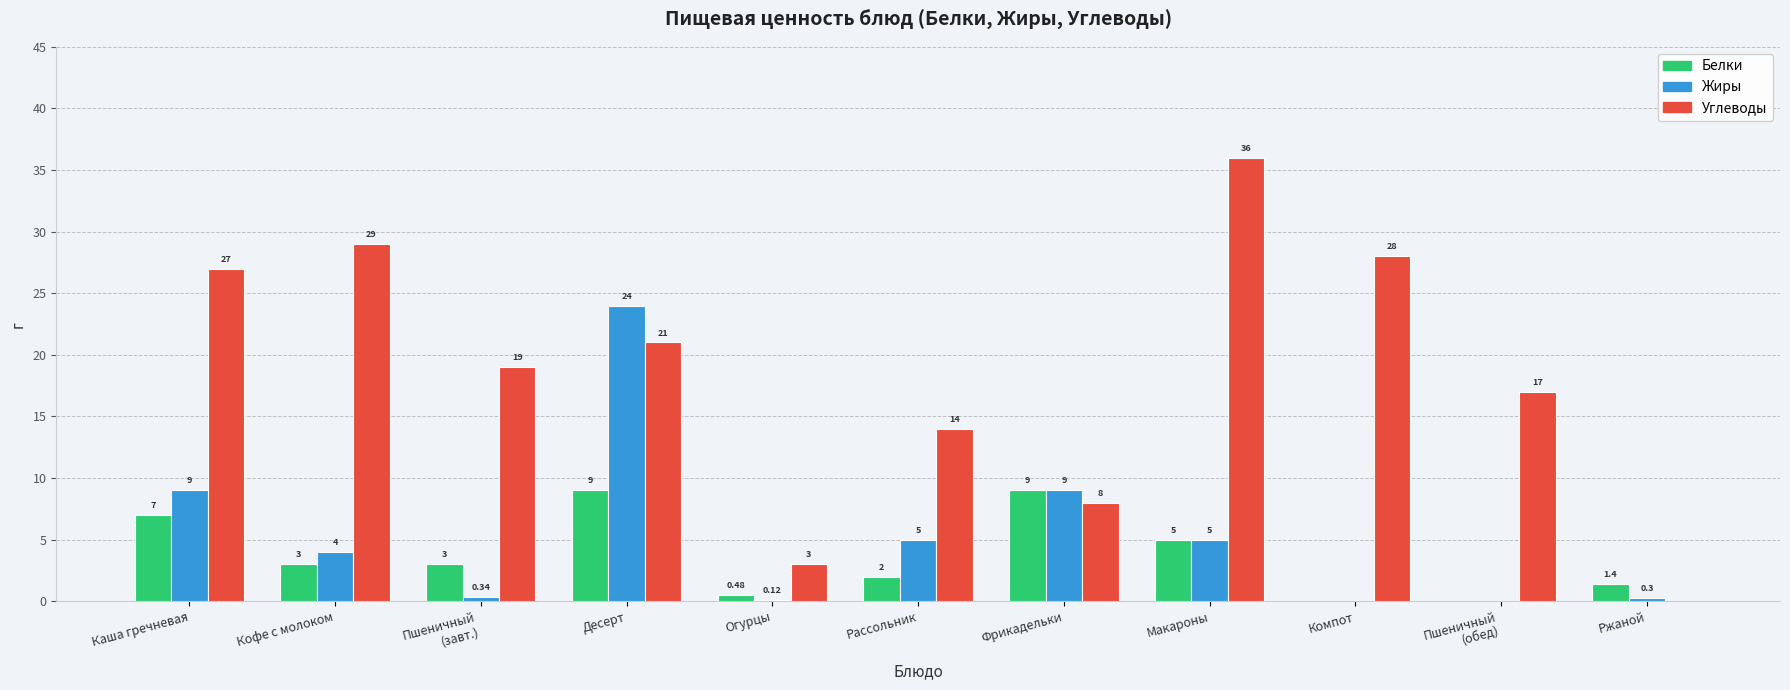

What is the sum of all Углеводы values?

202.0